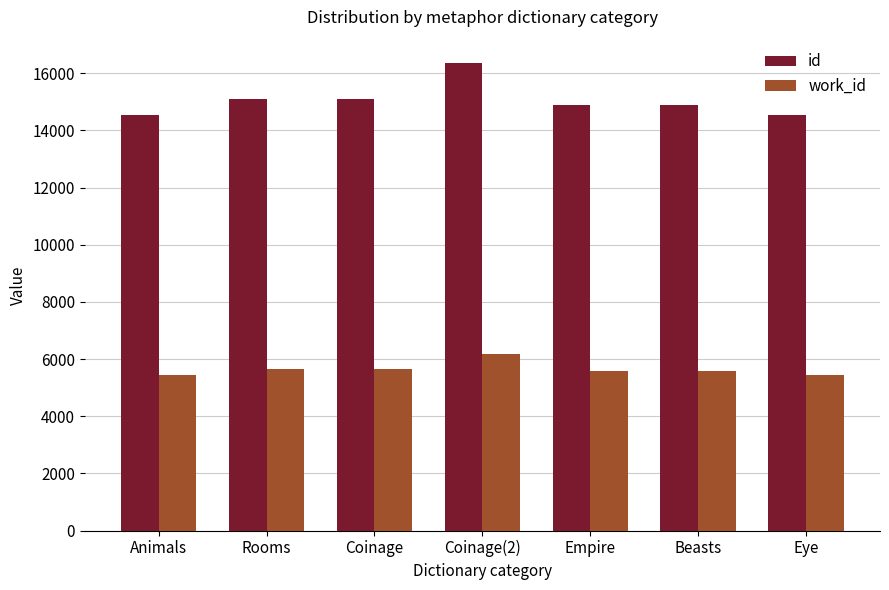

What are all the series names shown in the legend?

id, work_id